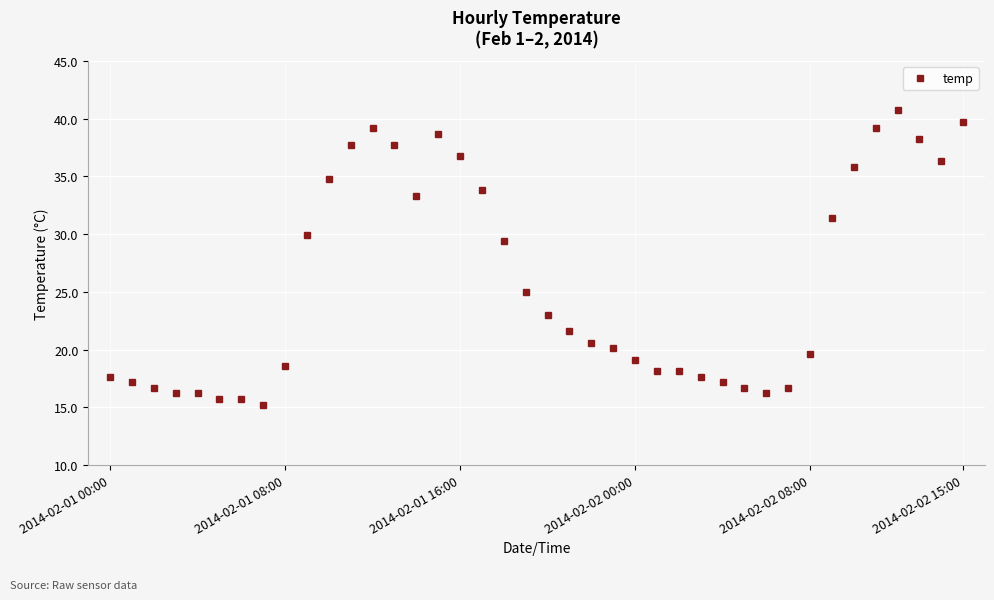

What is the value of the 39th point from the left?

36.3